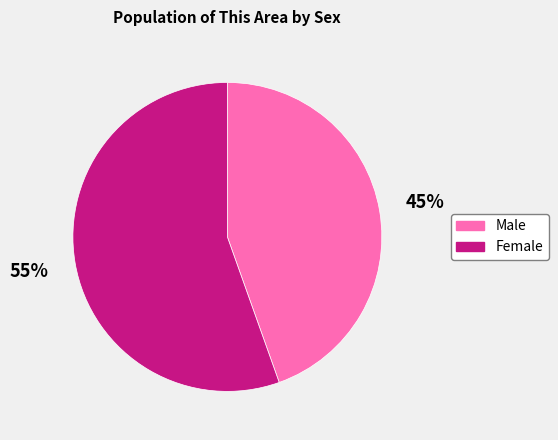

Which slice is the largest?

Female